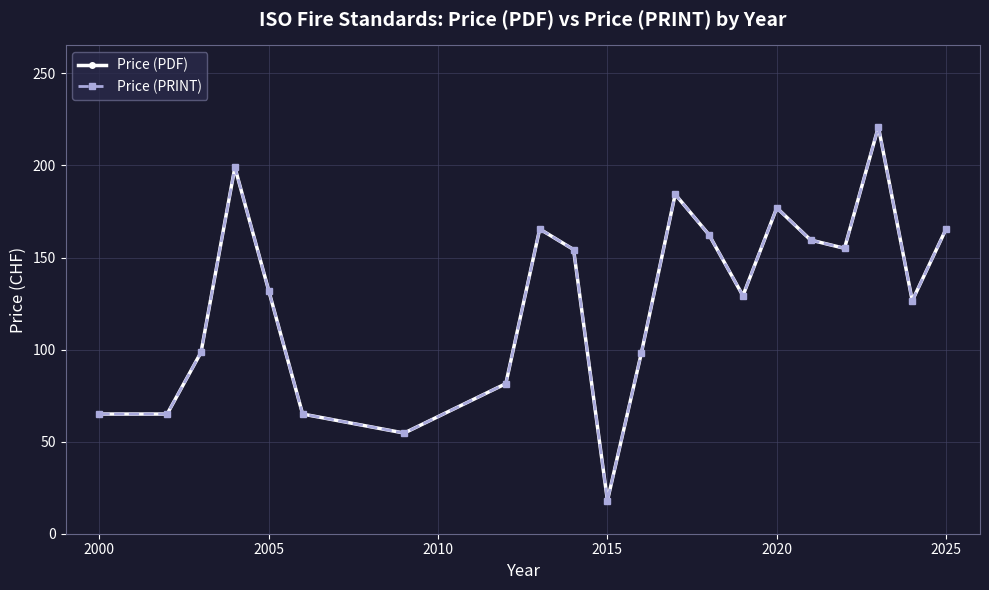

Is this an area chart (filled region under the line)?

No